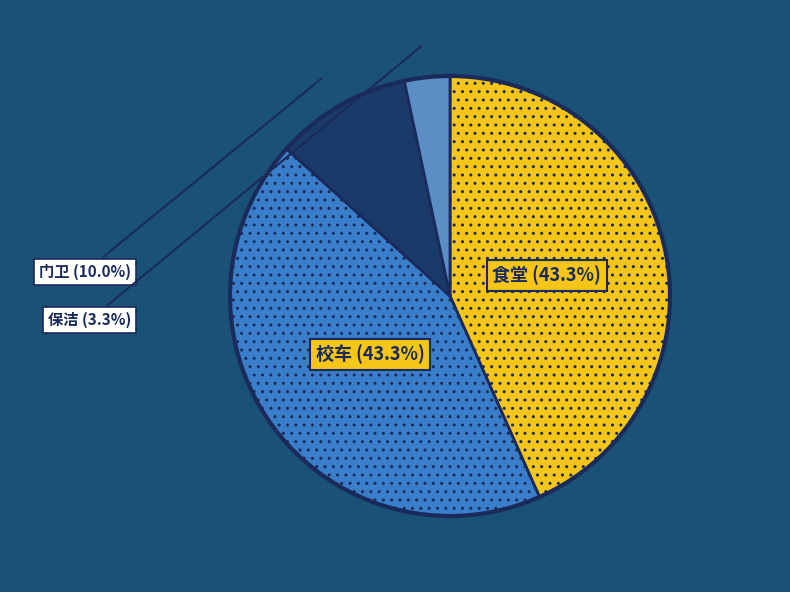

Is the sum of 校车 and 食堂 greater than half?

Yes